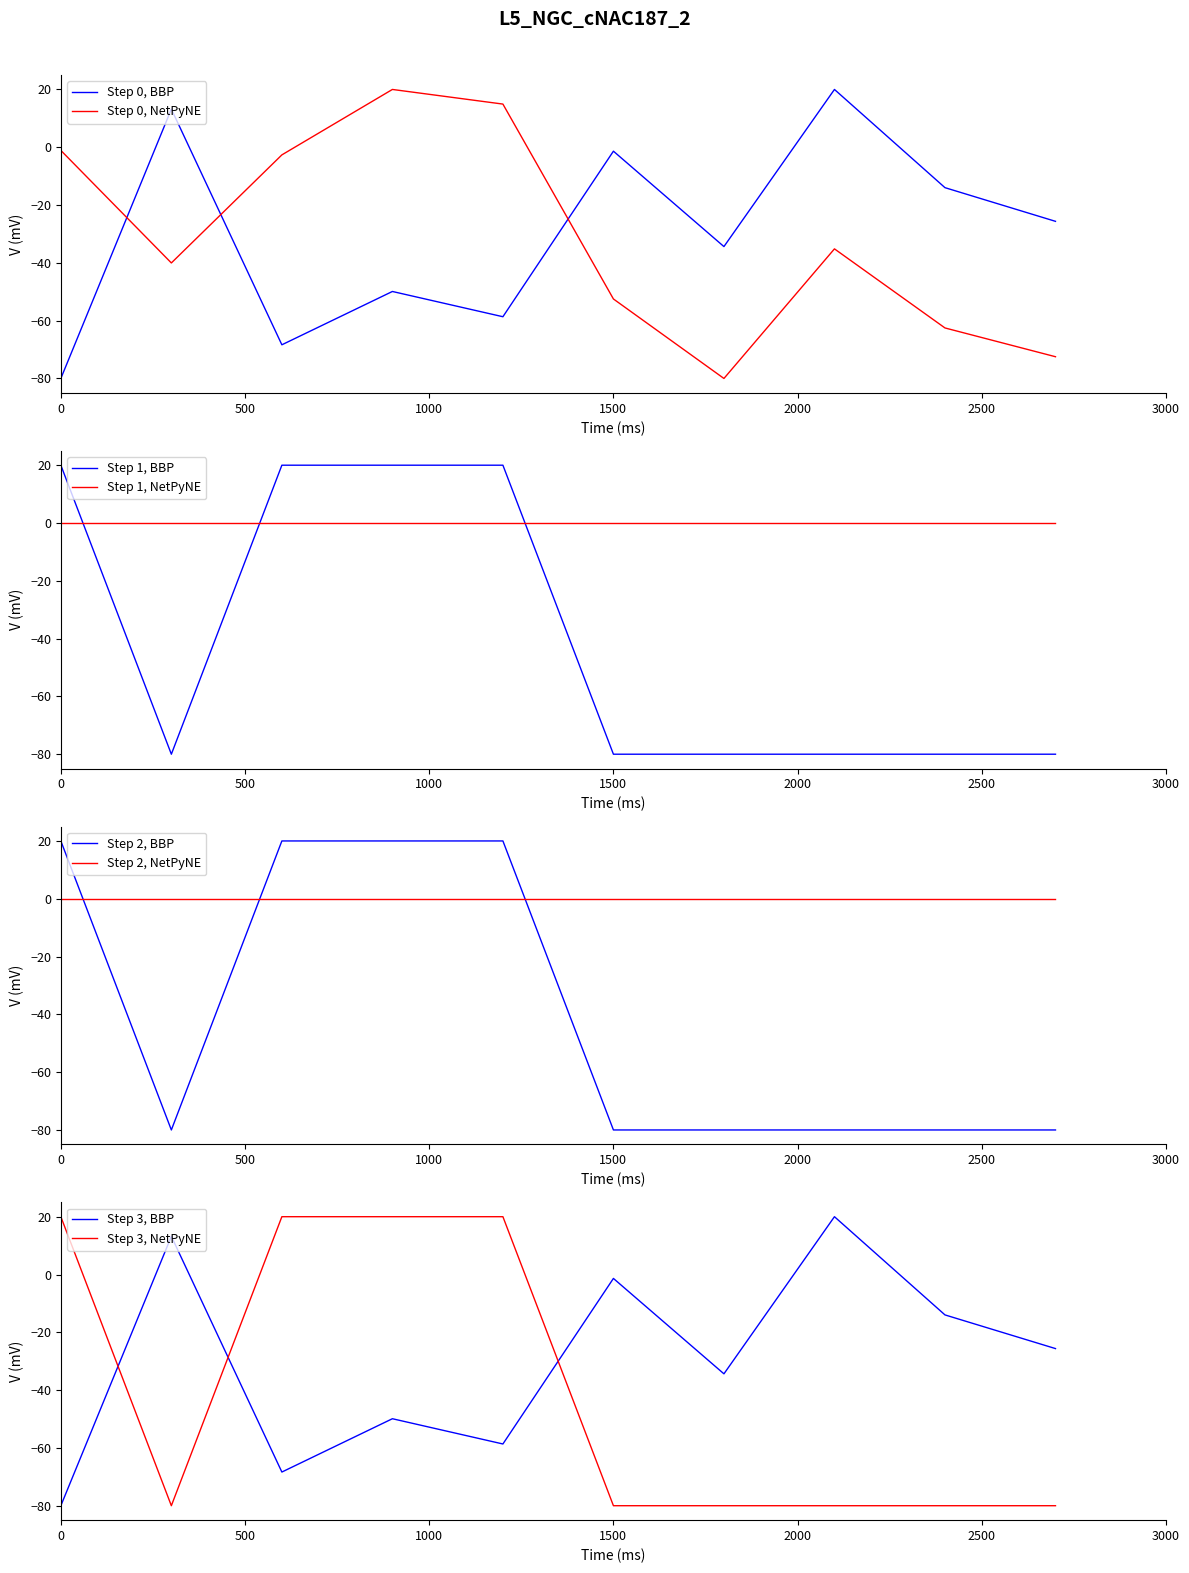

Is it true that Step 0, BBP equals -1.4 at 1500?

True